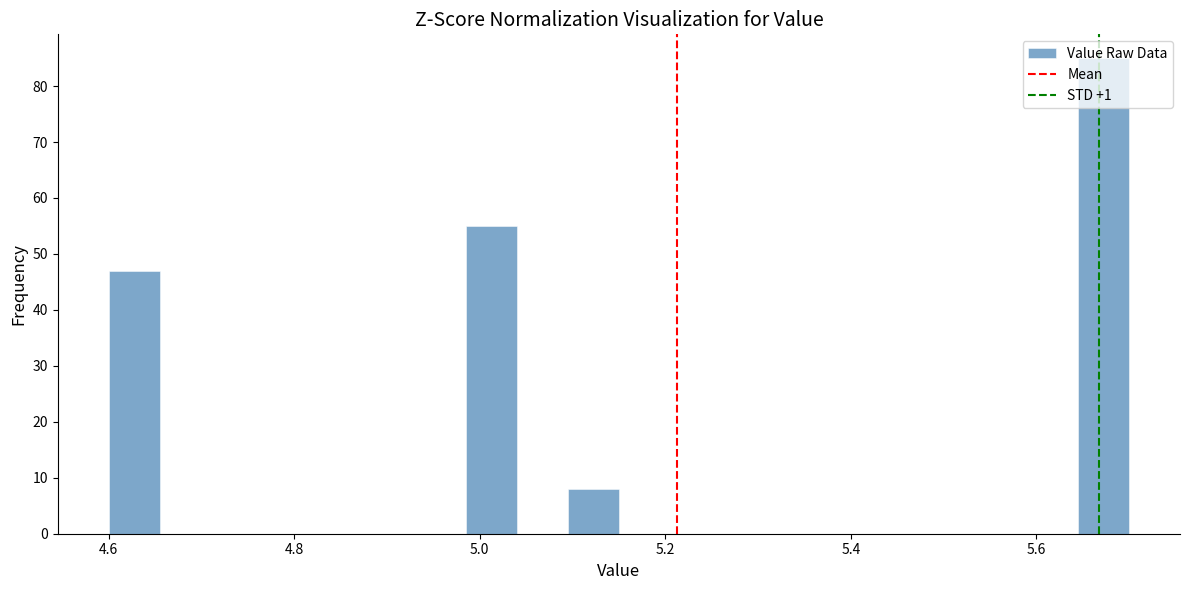

Around what value on the x-axis is the tallest bar? Give the approximate position of its centre, as read against the axis.

5.68